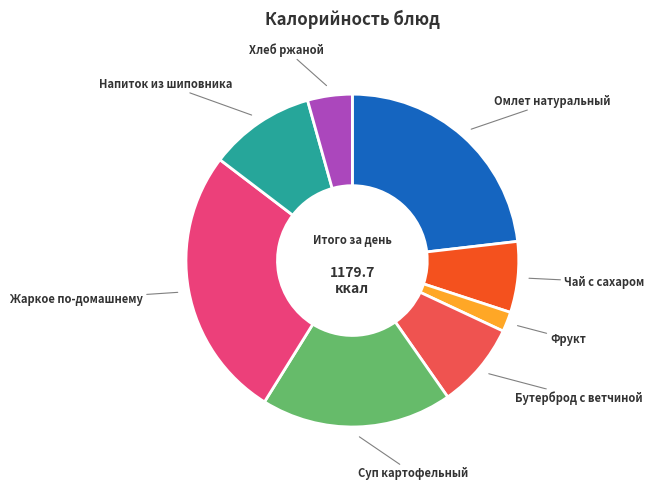

Is there a majority slice in this chart?

No